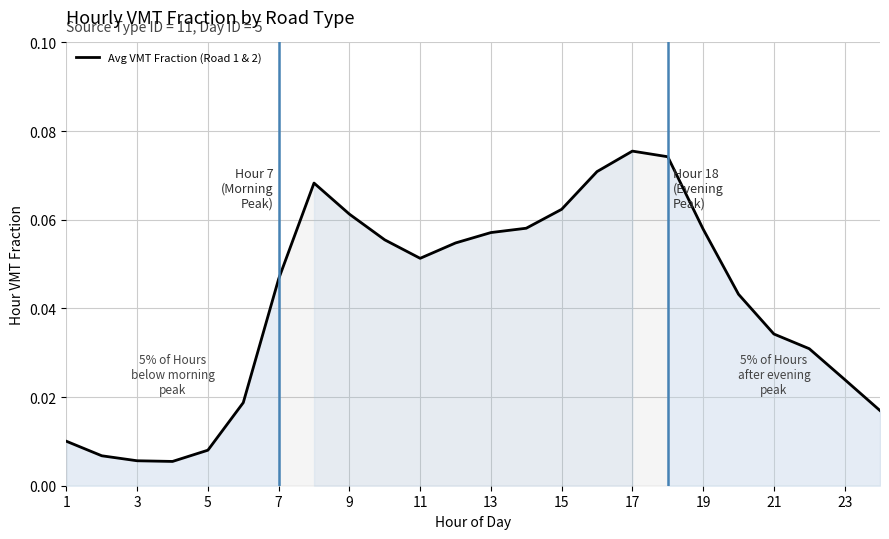

Does the chart have visible grid lines?

Yes